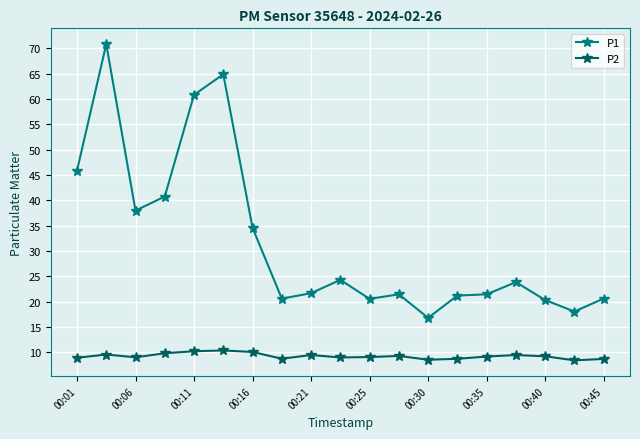

How many series are shown in this chart?

2